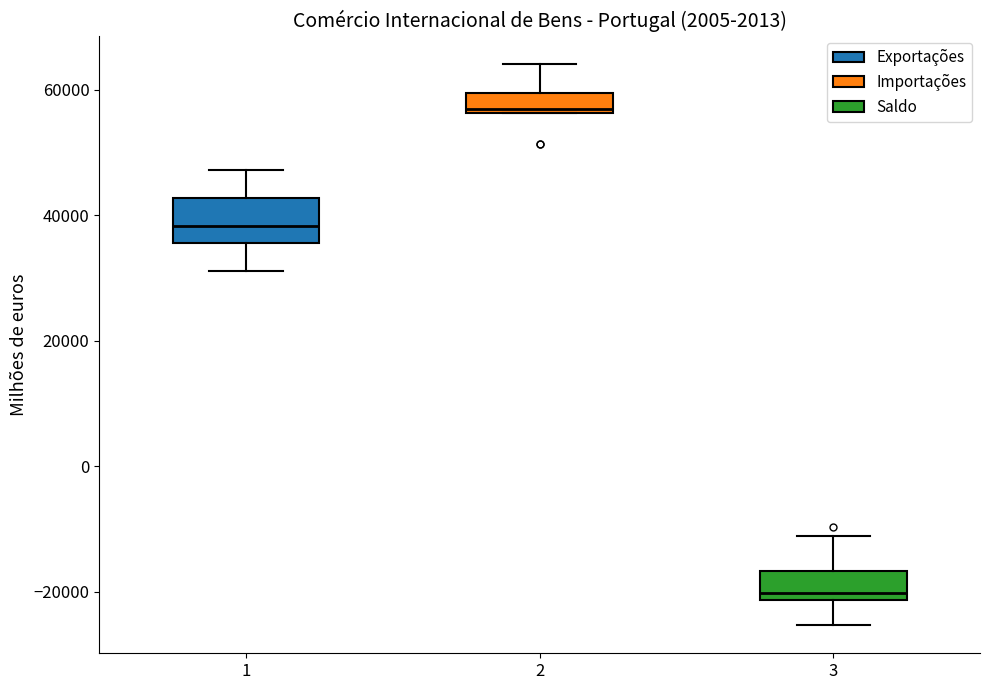

Reading left to right, read every box against the y-axis: the position of its median line, the range the box covers, and the ends of its whiskers. The values are not printed on the chart, so give them approximately, as read against the axis.

1: median 38000, box 36000 to 42000, whiskers 32000 to 48000
2: median 56000 (just above the box's lower edge), box 56000 to 60000, whiskers 56000 to 64000
3: median -20000, box -22000 to -16000, whiskers -26000 to -12000